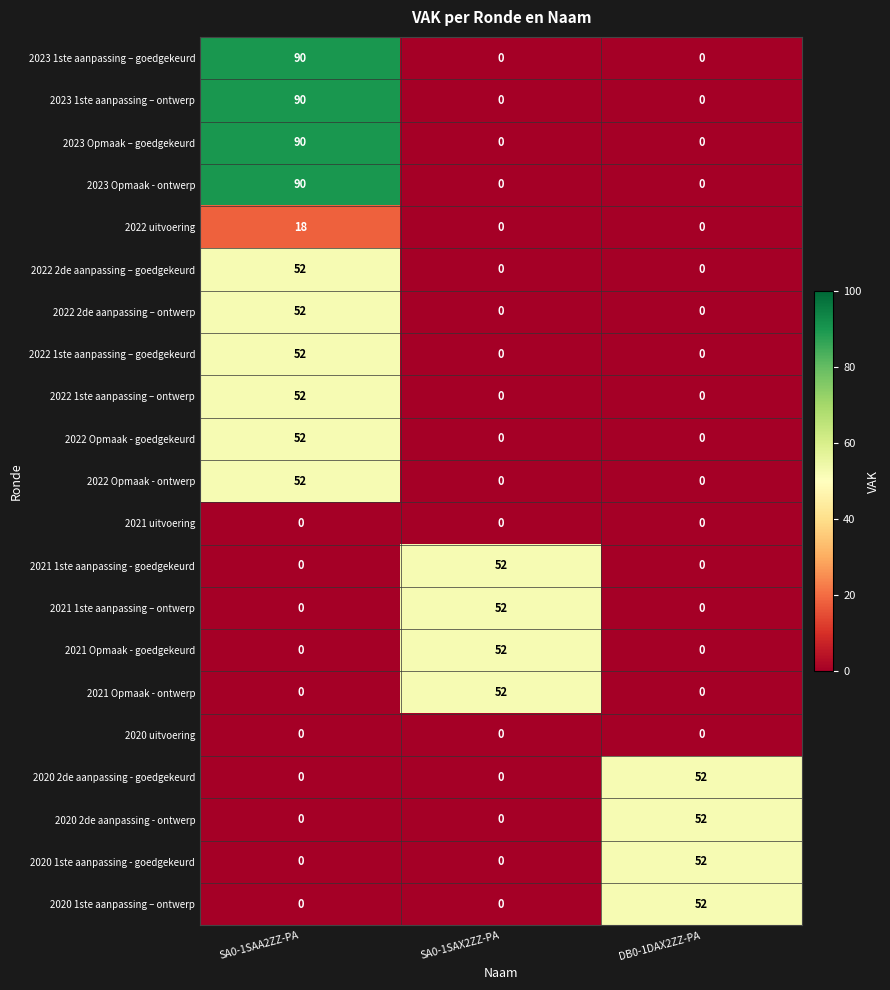

What is the difference between the highest and lowest values at DB0-1DAX2ZZ-PA?

52